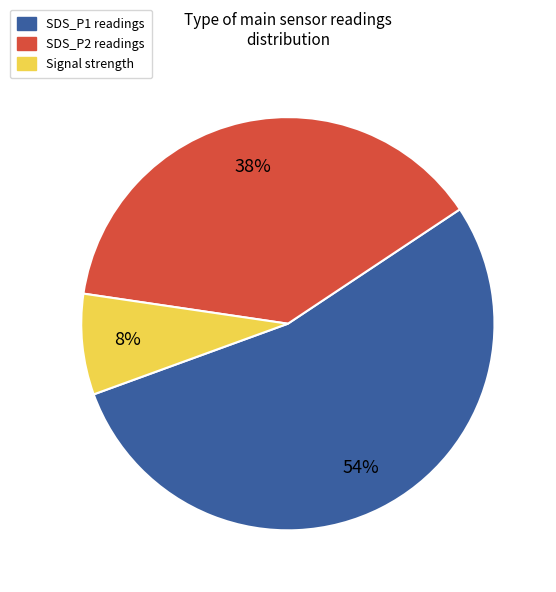

Is there a majority slice in this chart?

Yes